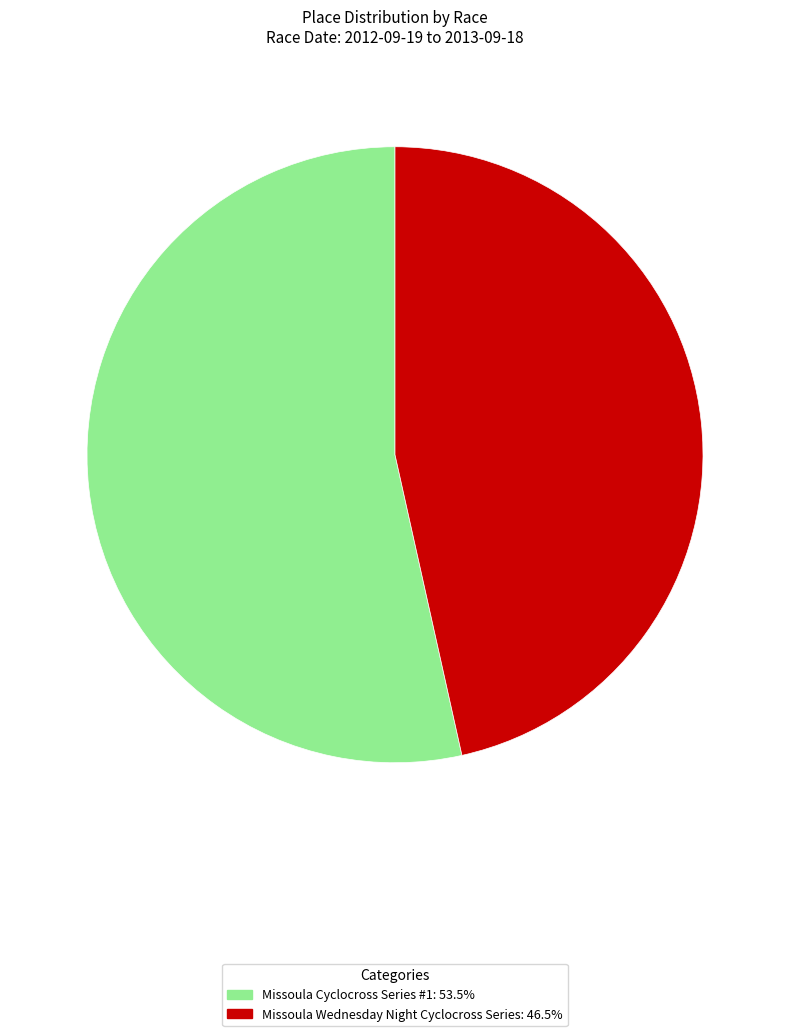

What is the majority slice?

Missoula Cyclocross Series #1